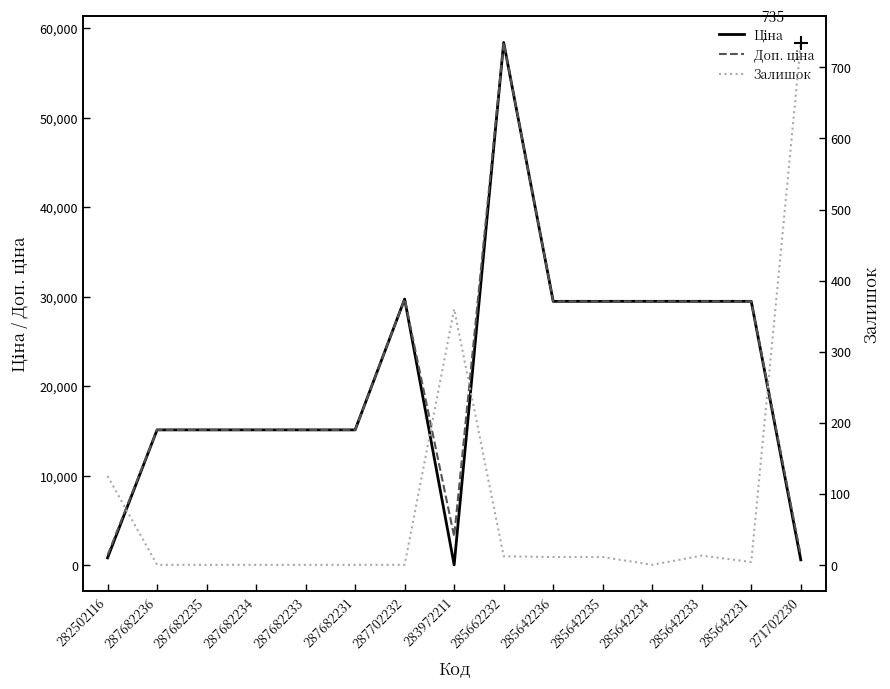

What is the maximum value for Доп. ціна?

58426.5